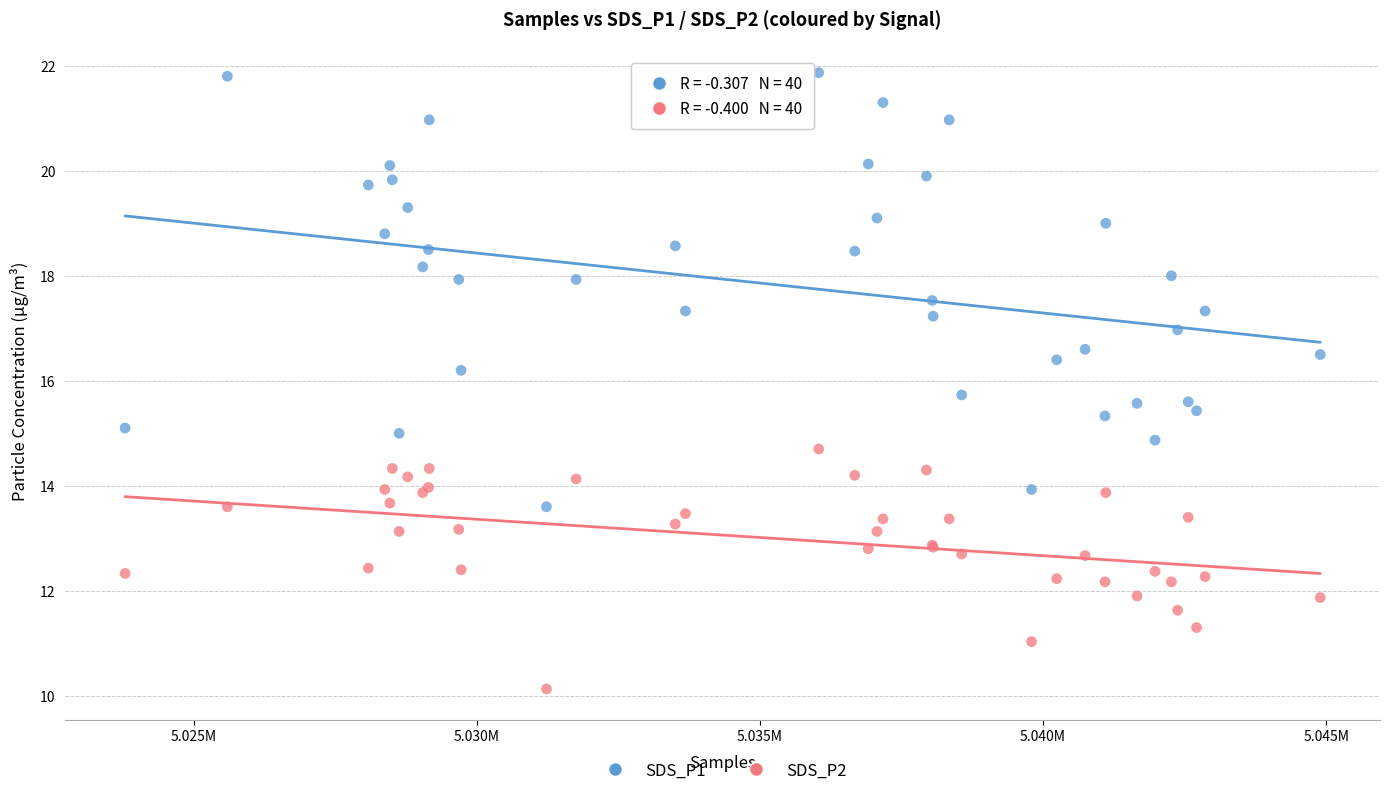

What are all the series names shown in the legend?

SDS_P1, SDS_P2